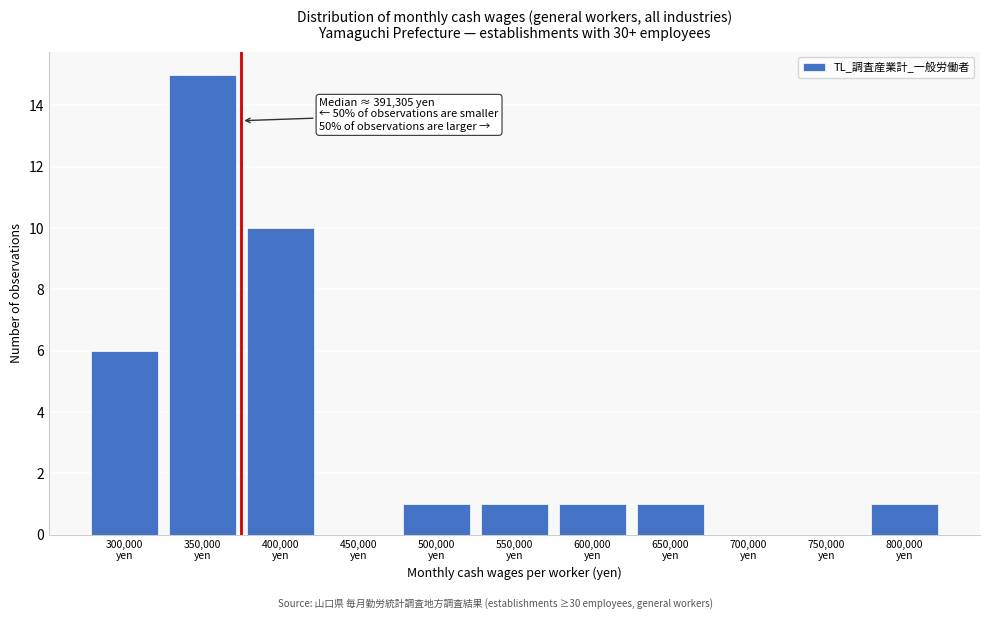

What is the greatest value displayed?

15